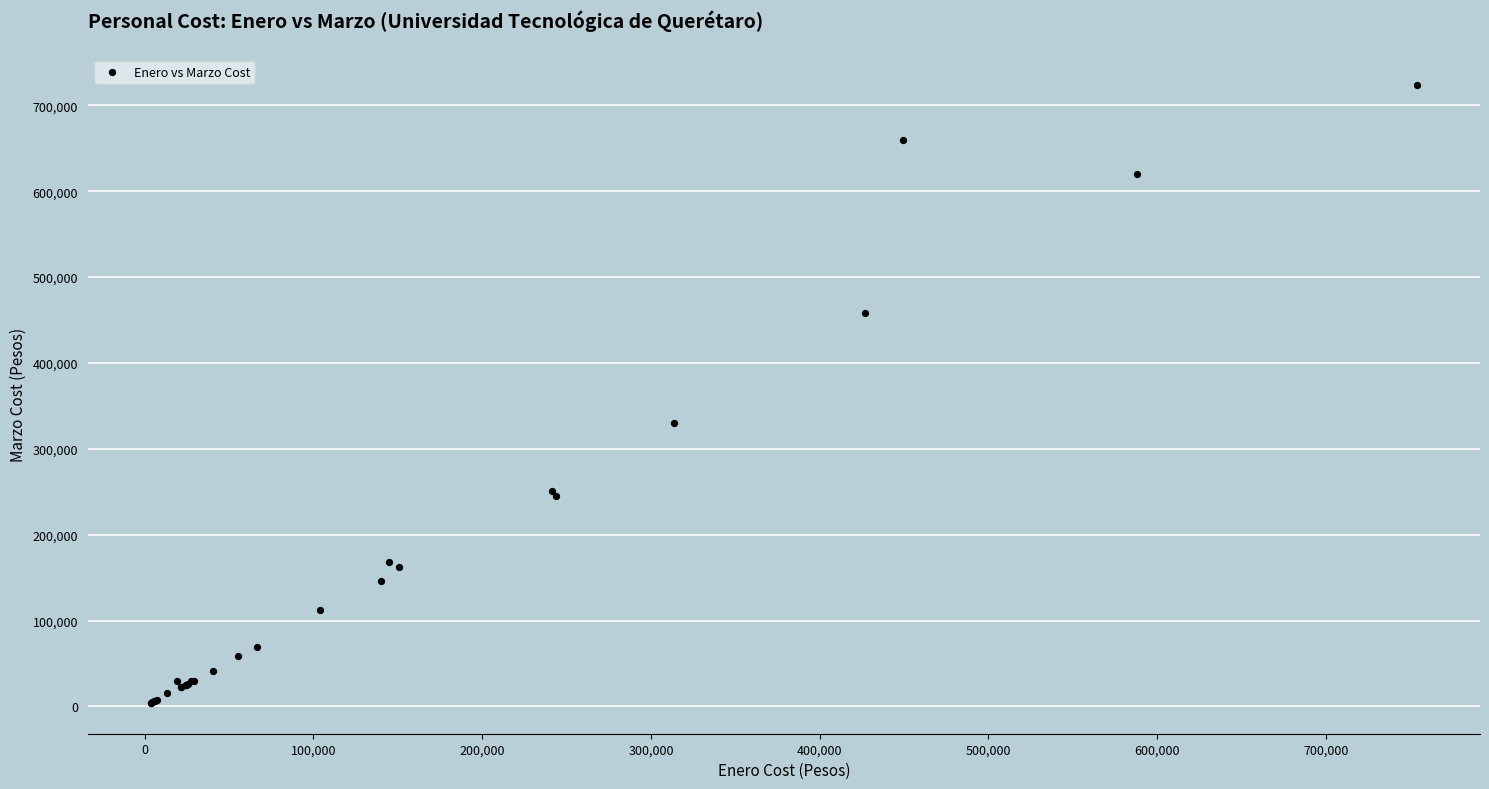

What Y value in the scatter plot is closest to 363757?

329638.9